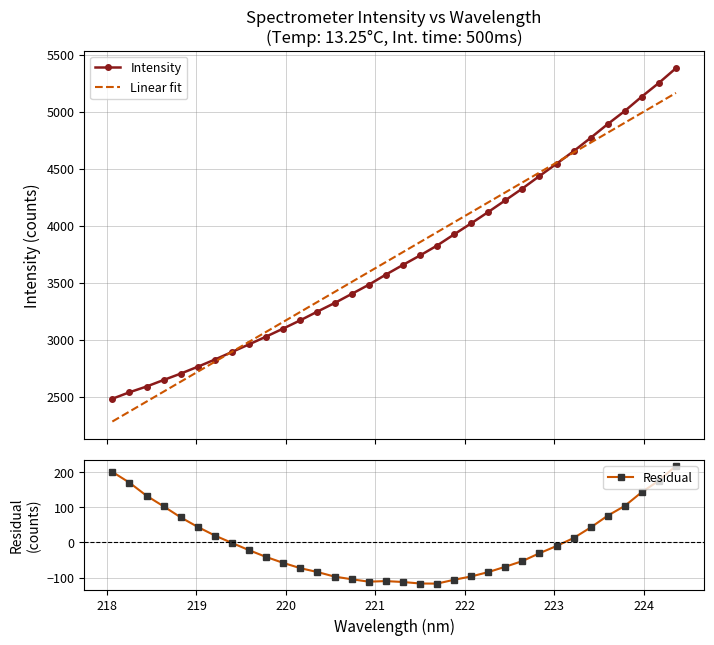

What is the maximum value for Linear fit?

5164.7